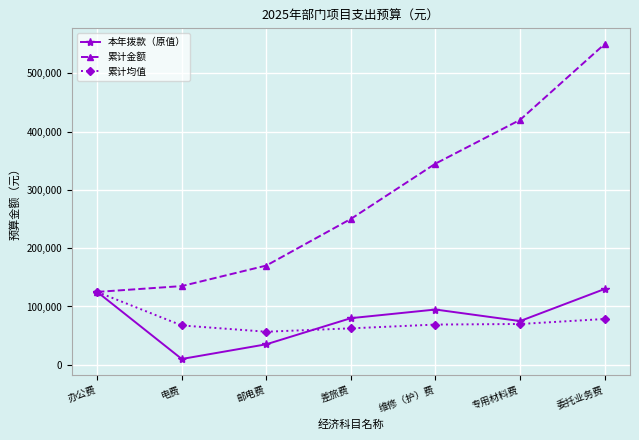

At how many categories does at least one series exceed 362962?

2